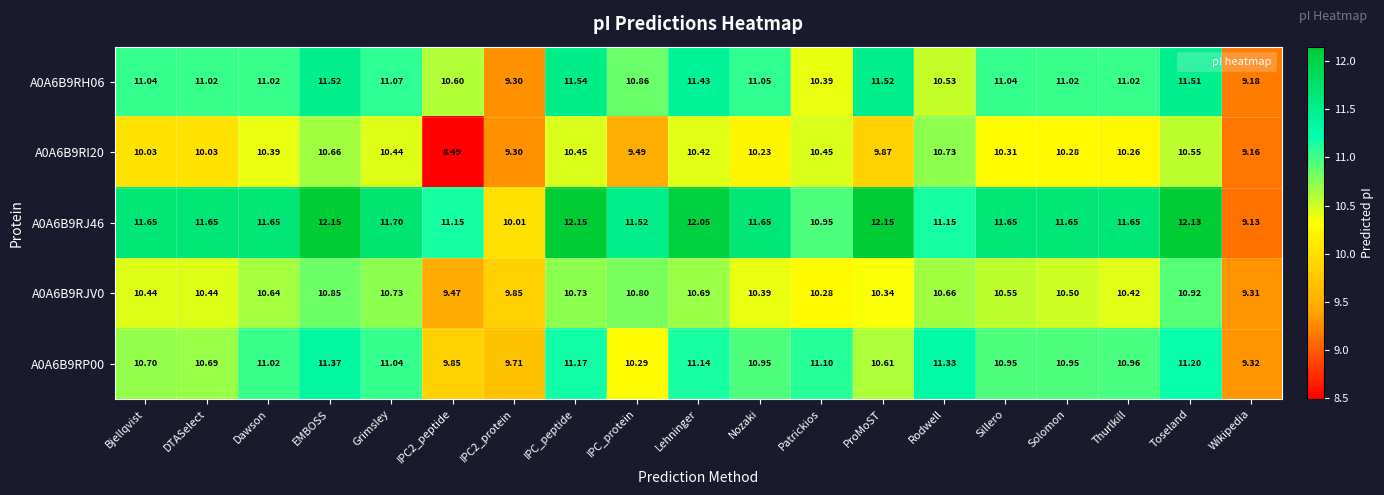

Which series has the widest spread of values?

A0A6B9RJ46